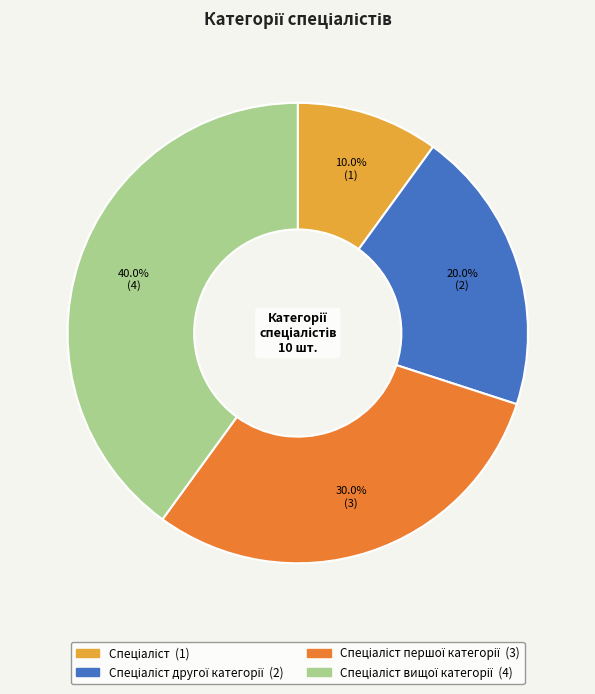

Is there any slice that represents more than half of the pie?

No